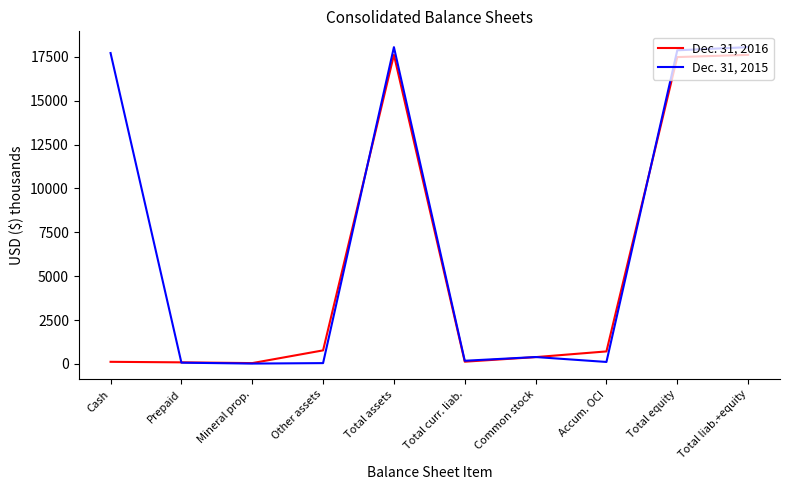

Which series has the largest total across all categories?

Dec. 31, 2015